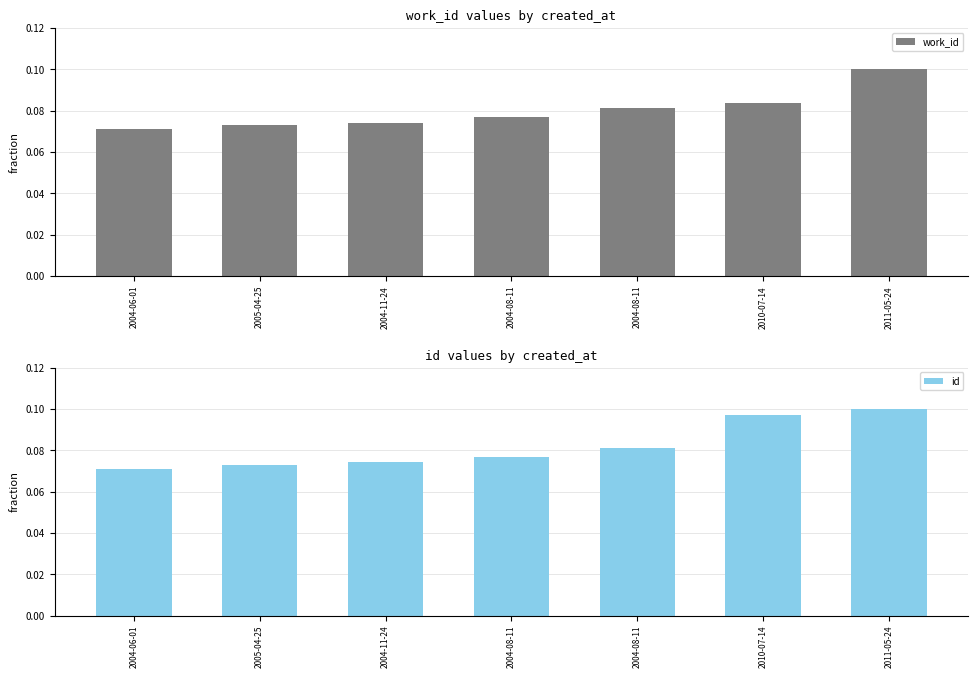

What is the sum of the id values at 2004-11-24 and 2004-08-11?

0.2